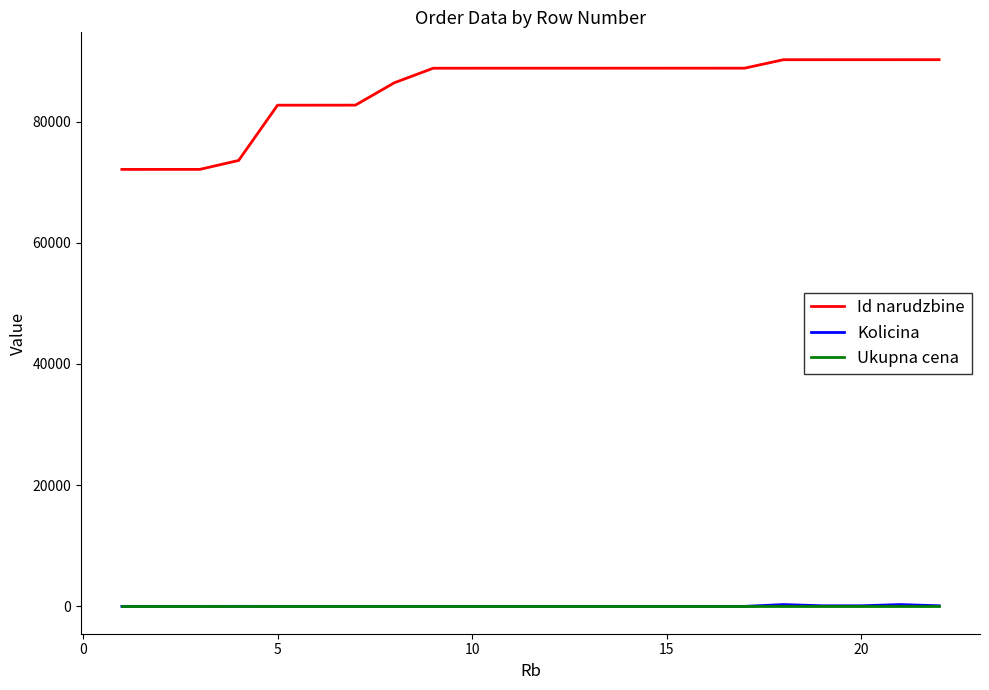

Which series has the largest total across all categories?

Id narudzbine